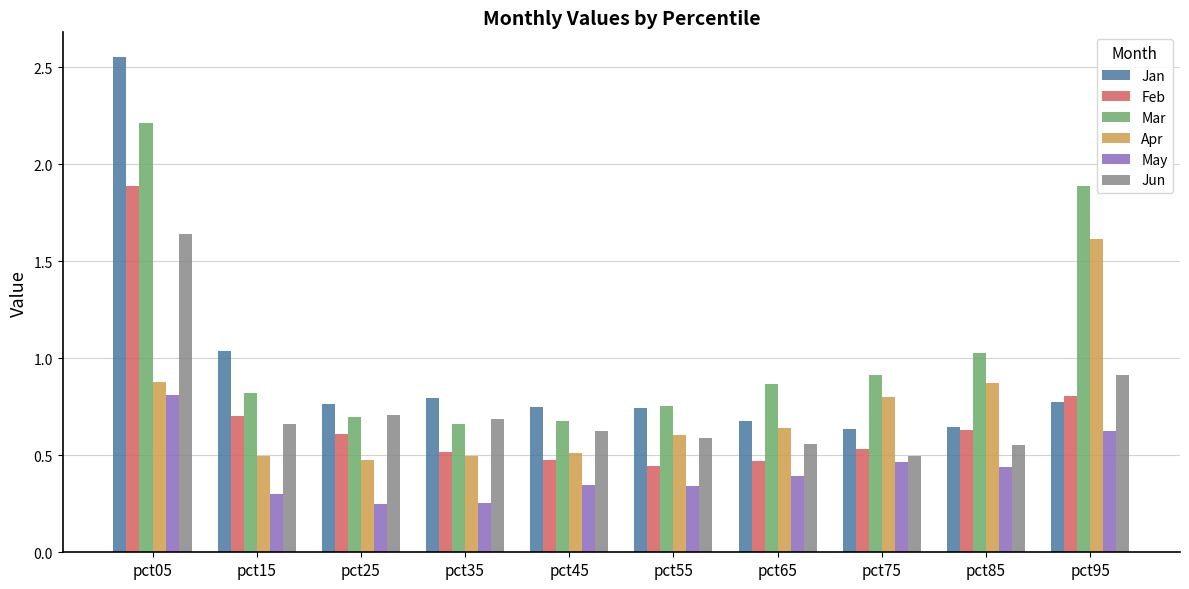

True or false: Feb has a value of 0.2 at pct65.

False